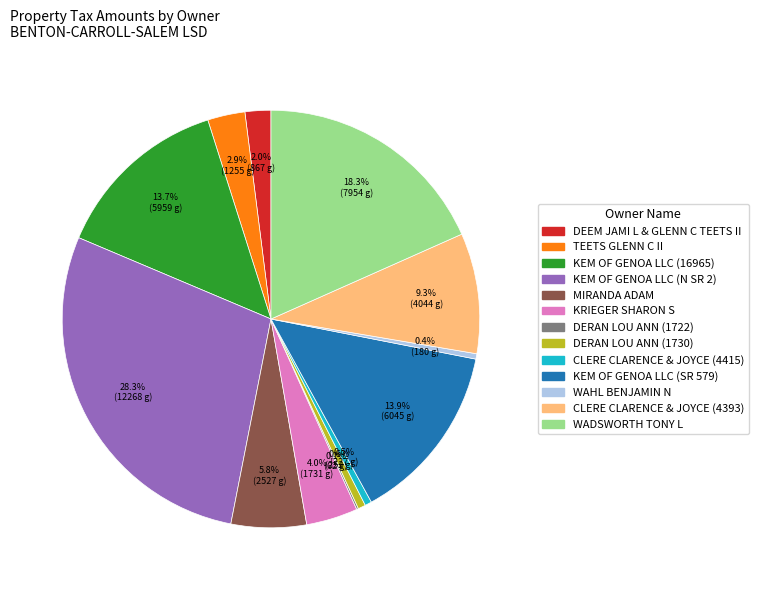

What is the largest slice in the pie chart?

KEM OF GENOA LLC (N SR 2)